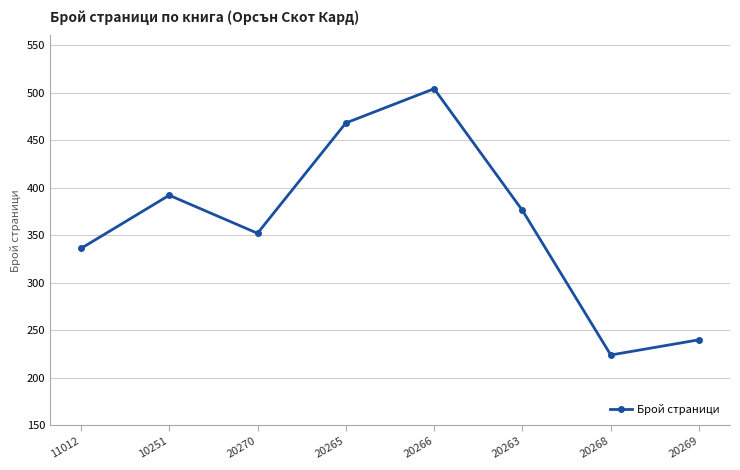

Rank the categories by value from highest to lowest.

20266, 20265, 10251, 20263, 20270, 11012, 20269, 20268